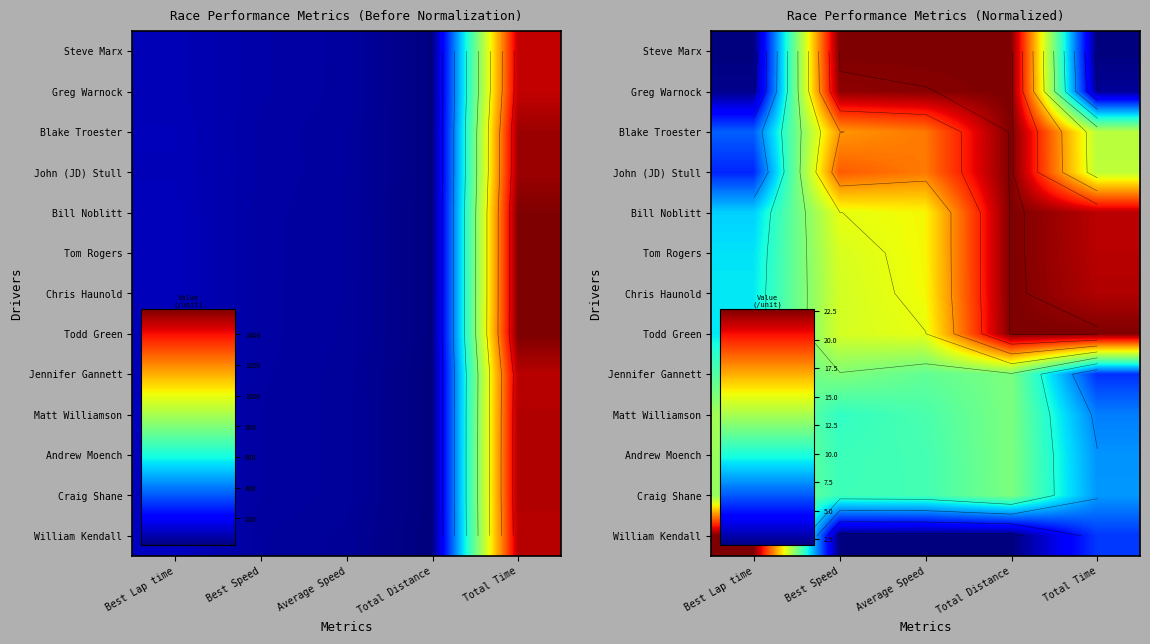

What is the smallest value displayed?

2.0